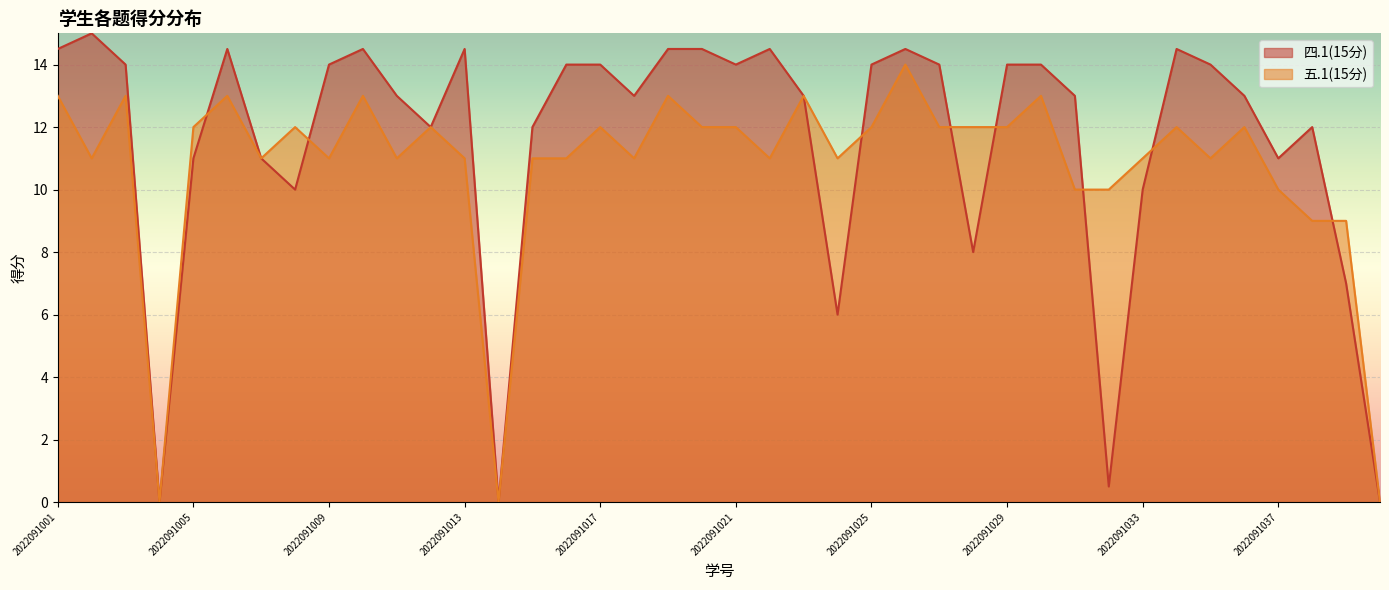

Between 2022091021 and 2022091022, which is larger?

2022091022